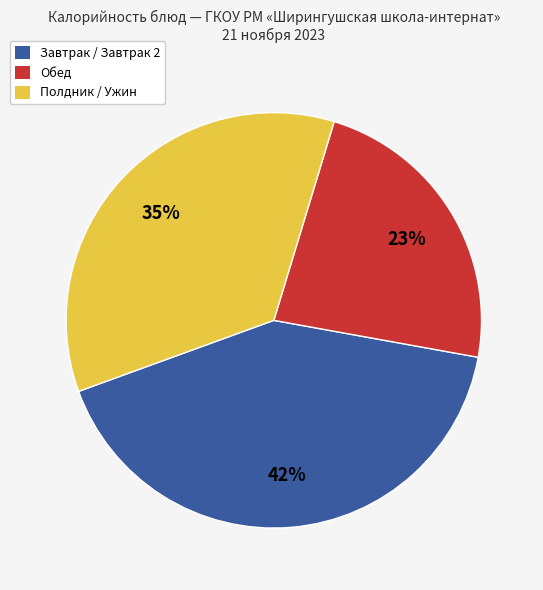

To the nearest percent, what is the difference between the Обед and Полдник / Ужин slice percentages?

12%